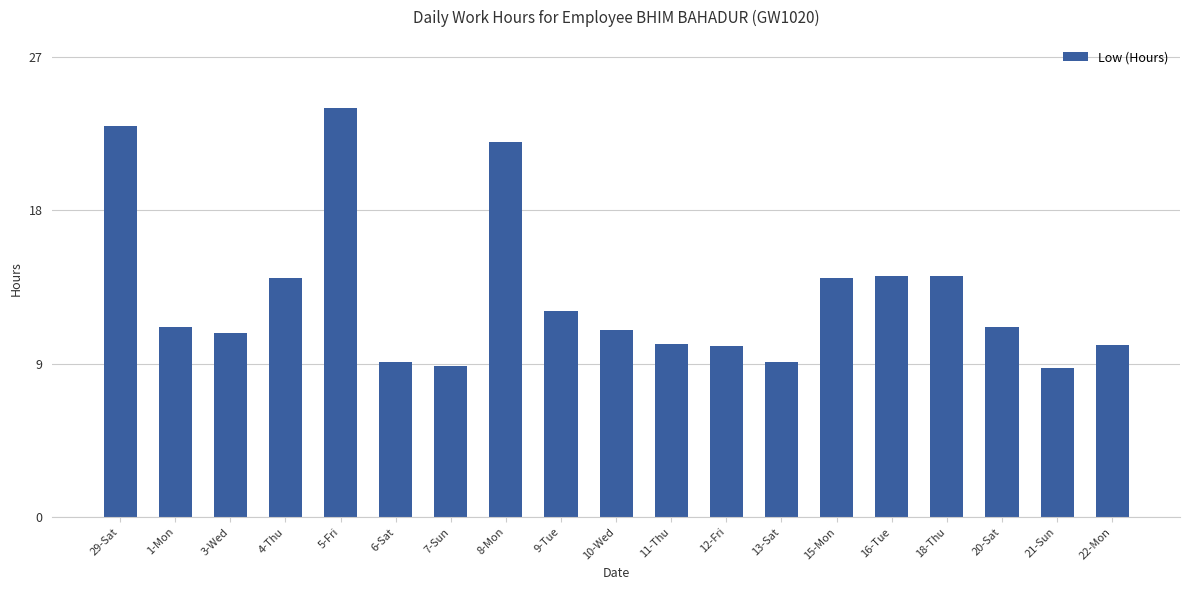

What is the sum of the values at 18-Thu and 8-Mon?

36.1